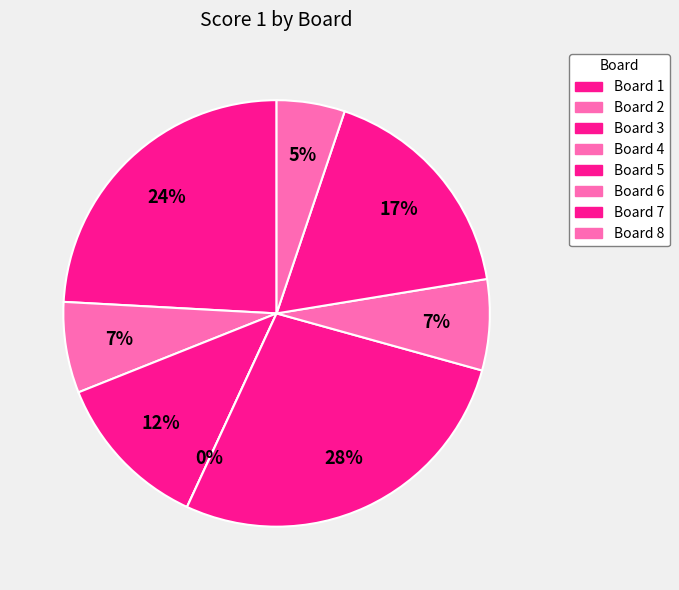

Is there any slice that represents more than half of the pie?

No